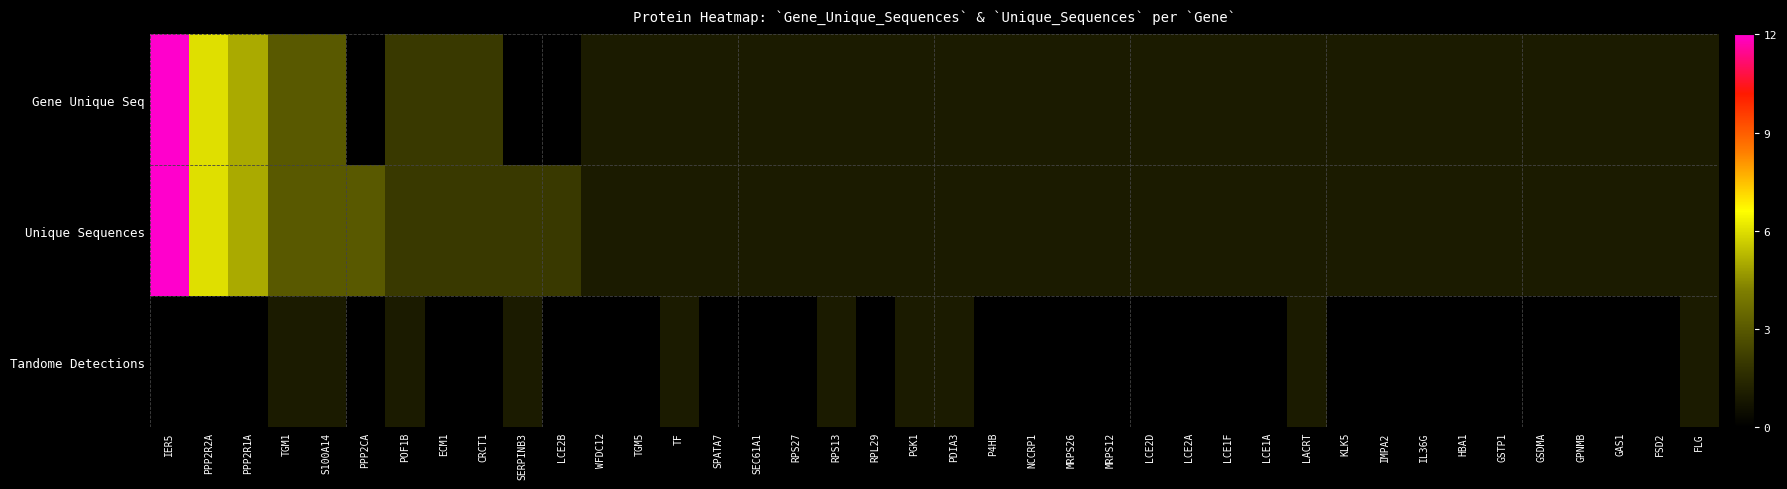

Which series changed the most between S100A14 and LCE2A?

Gene Unique Seq